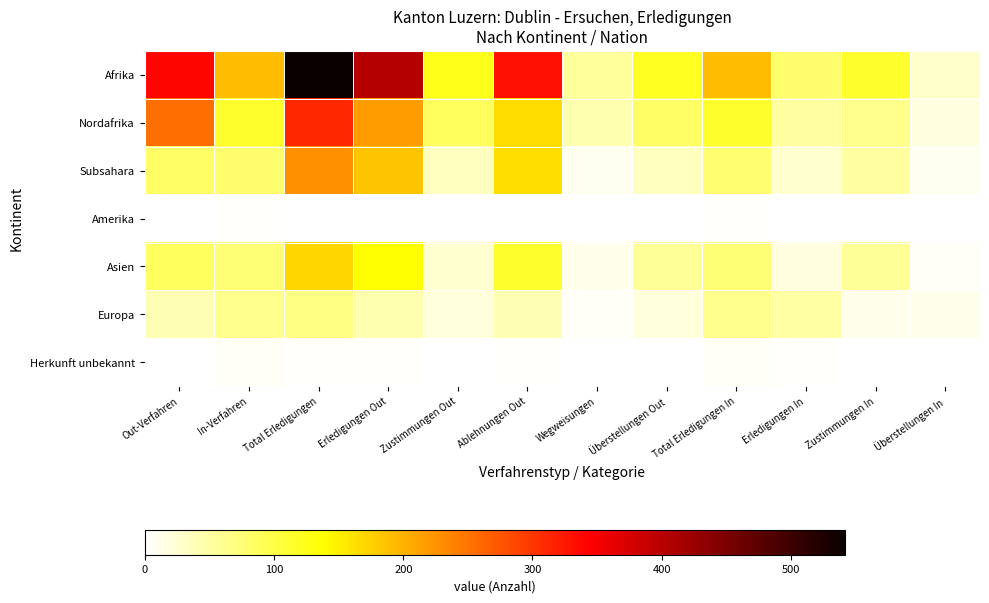

What is the spread (max minus min) of values at Erledigungen Out?

404